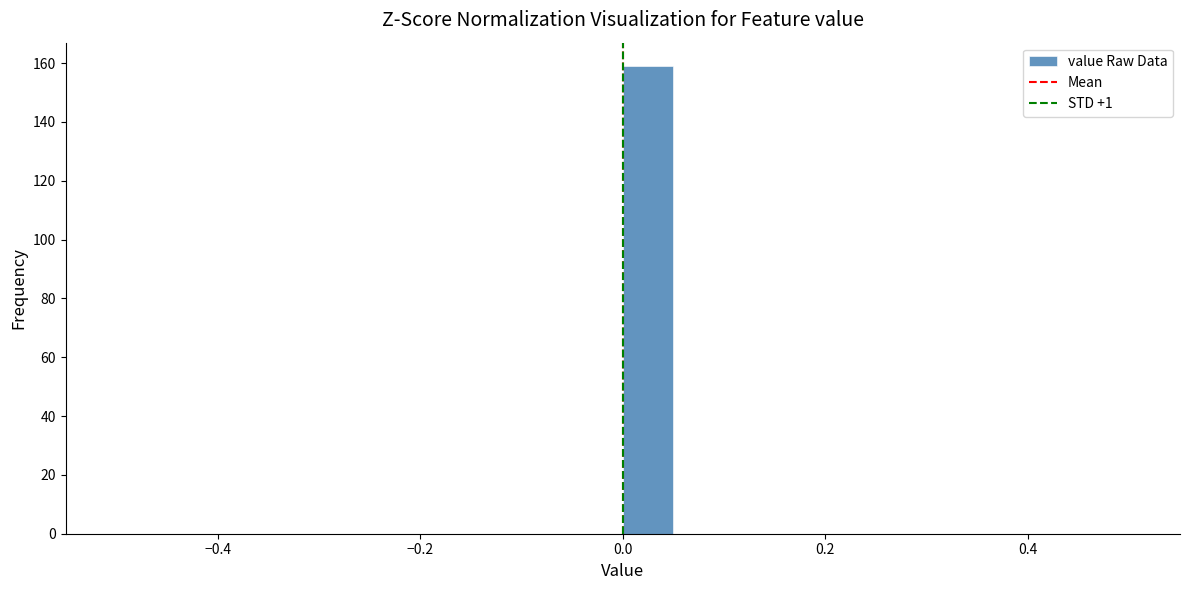

Read against the x-axis, roughly where is the centre of the tallest bar?

0.02